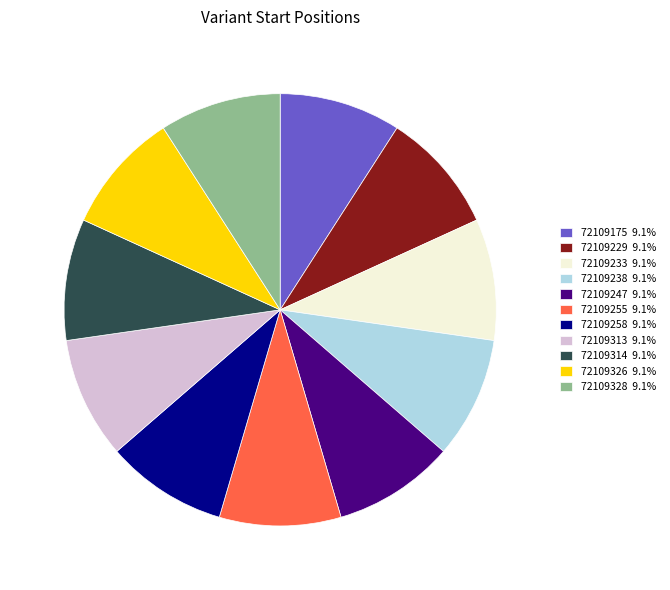

Is 72109229 9.1% the majority of the pie?

No